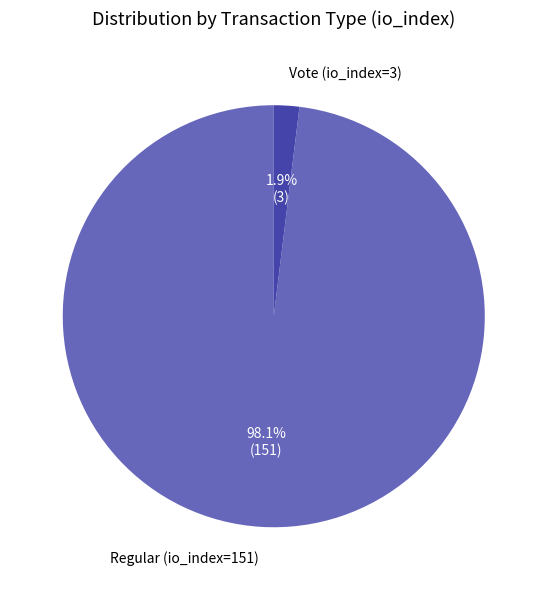

To the nearest percent, what is the average slice percentage?

50%